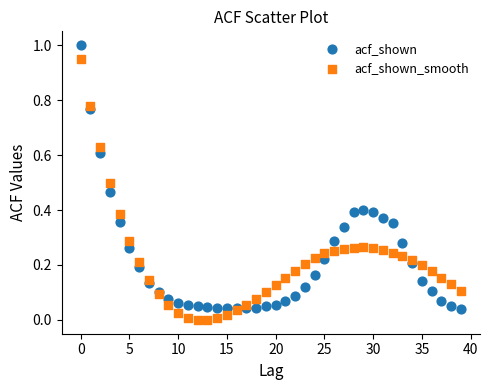

Which series contains the highest Y value?

acf_shown